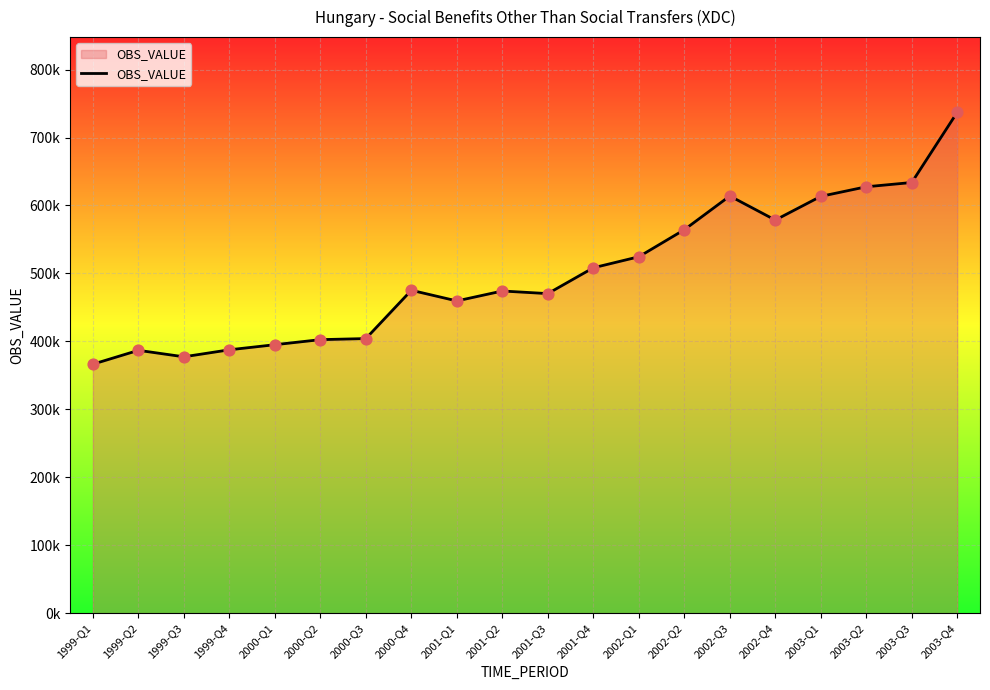

Which has a higher value, 2002-Q1 or 1999-Q1?

2002-Q1